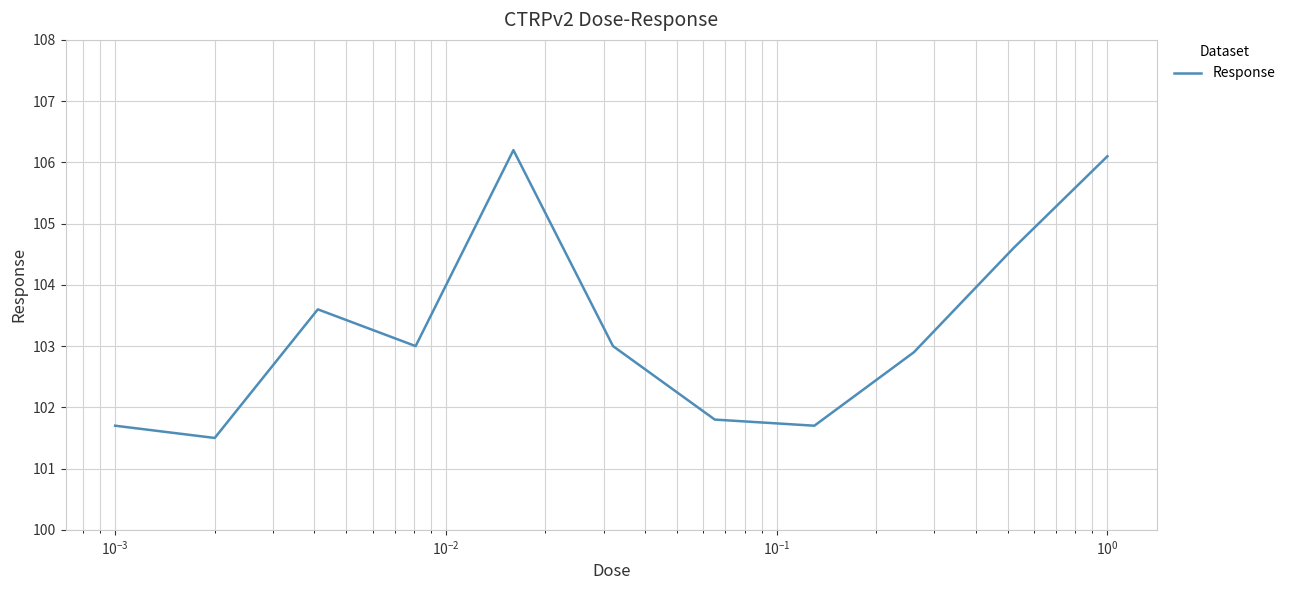

What is the difference between the maximum and minimum values?

4.7